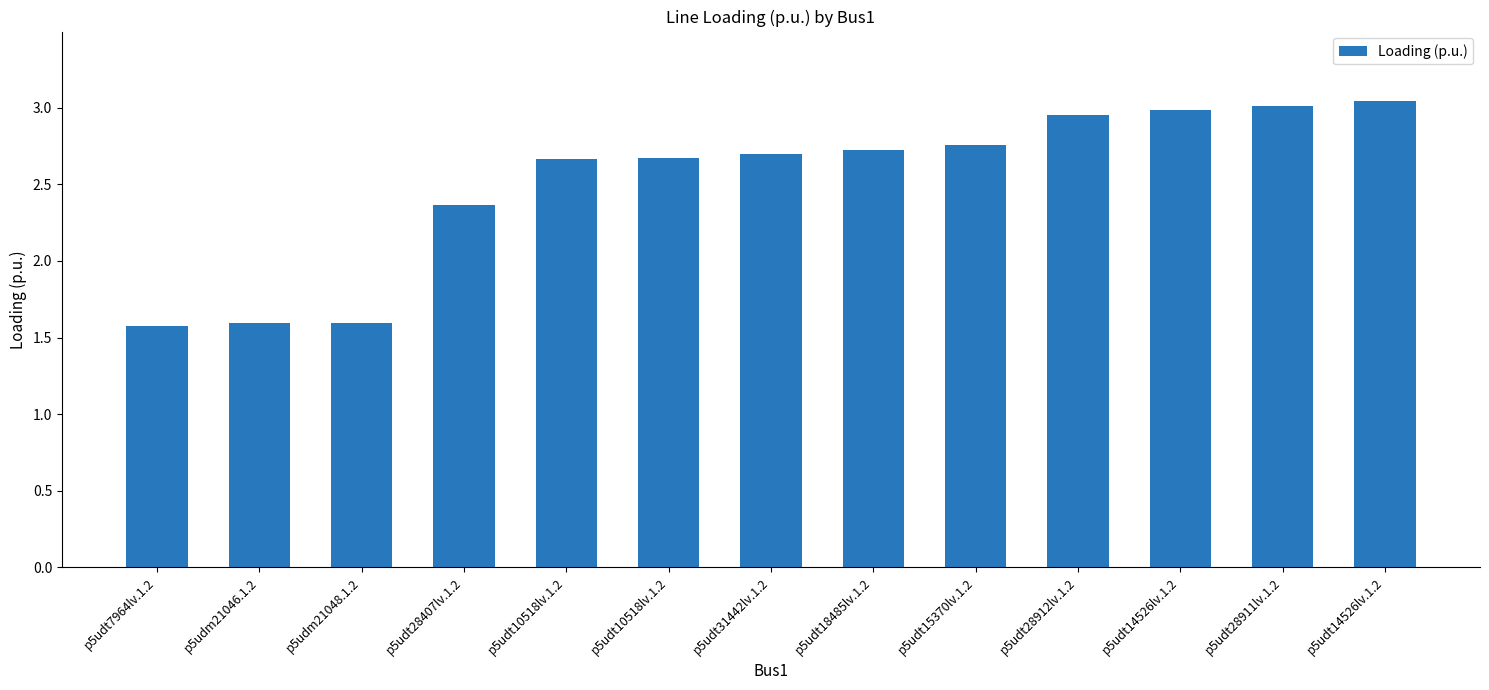

Rank the categories by value from lowest to highest.

p5udt7964lv.1.2, p5udm21046.1.2, p5udm21048.1.2, p5udt28407lv.1.2, p5udt10518lv.1.2, p5udt10518lv.1.2, p5udt31442lv.1.2, p5udt18485lv.1.2, p5udt15370lv.1.2, p5udt28912lv.1.2, p5udt14526lv.1.2, p5udt28911lv.1.2, p5udt14526lv.1.2